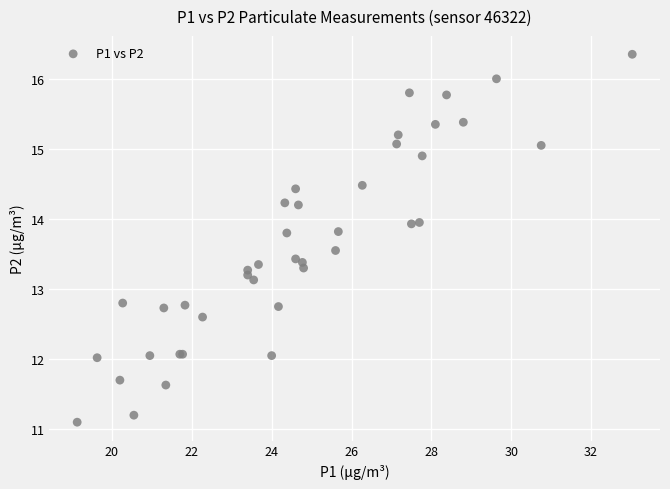

What Y value in the scatter plot is closest to 13?

13.1